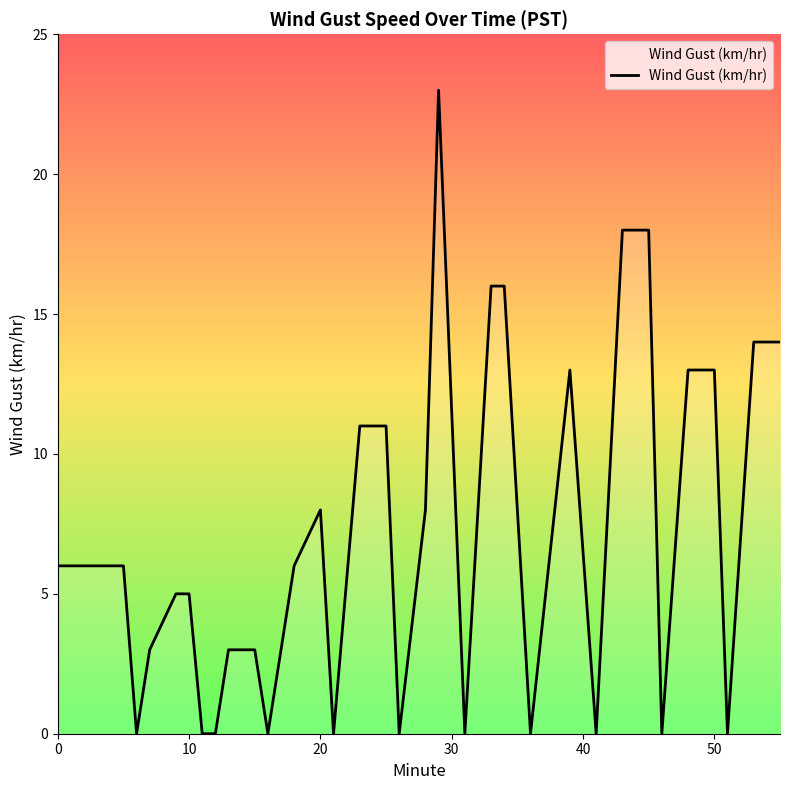

What is the difference between the maximum and minimum values?

23